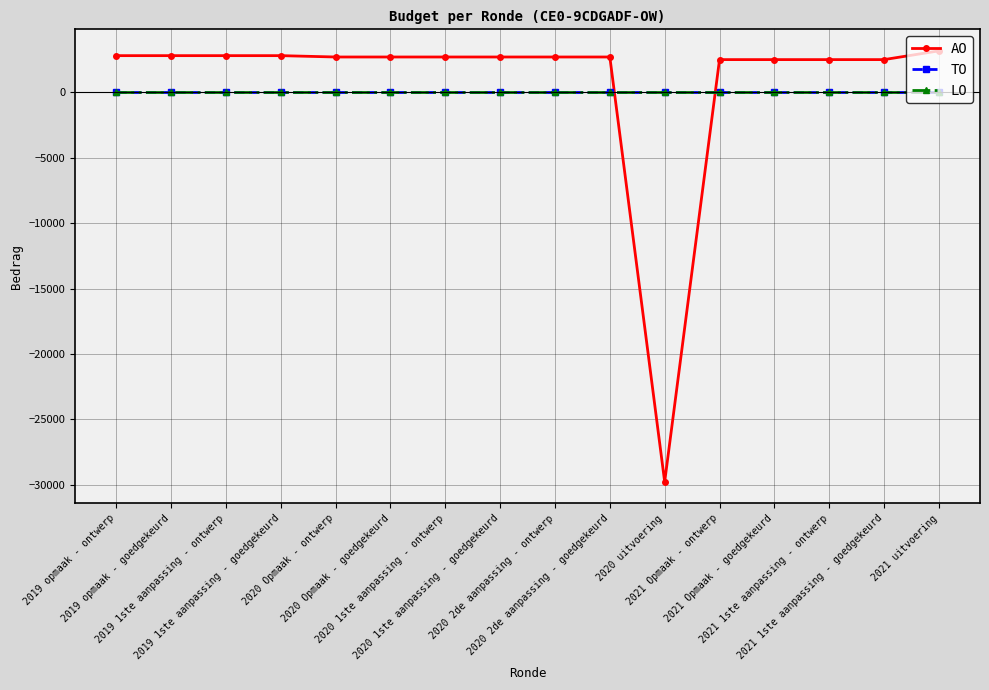

Is it true that TO equals 0 at 2020 2de aanpassing - ontwerp?

True